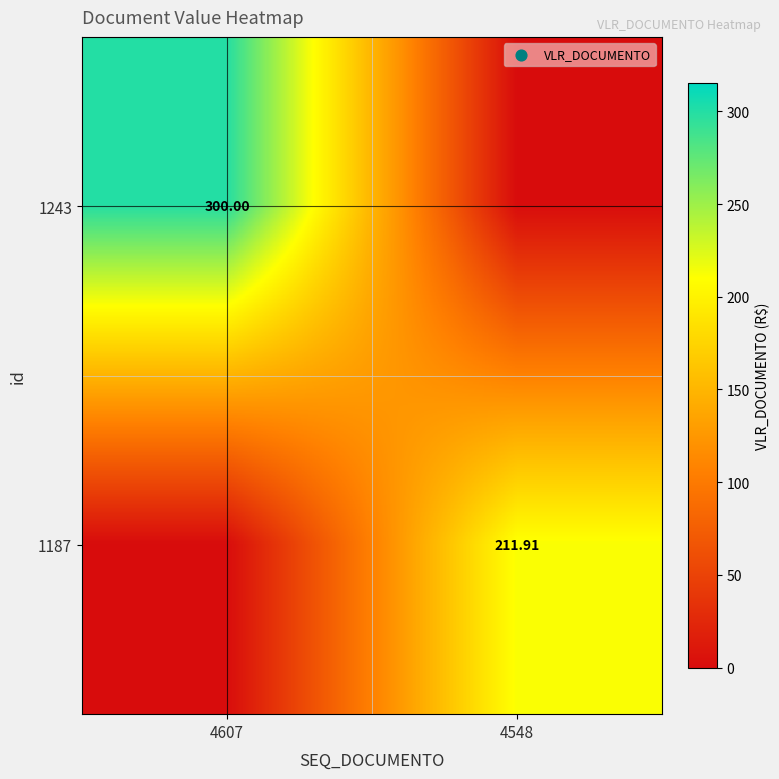

What is the sum of the 1243 values at 4548 and 4607?

300.0